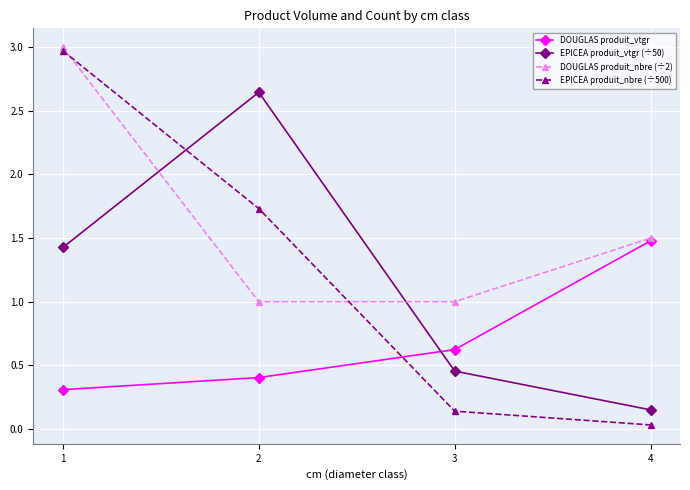

What is the difference between the highest and lowest values at 4?

1.5